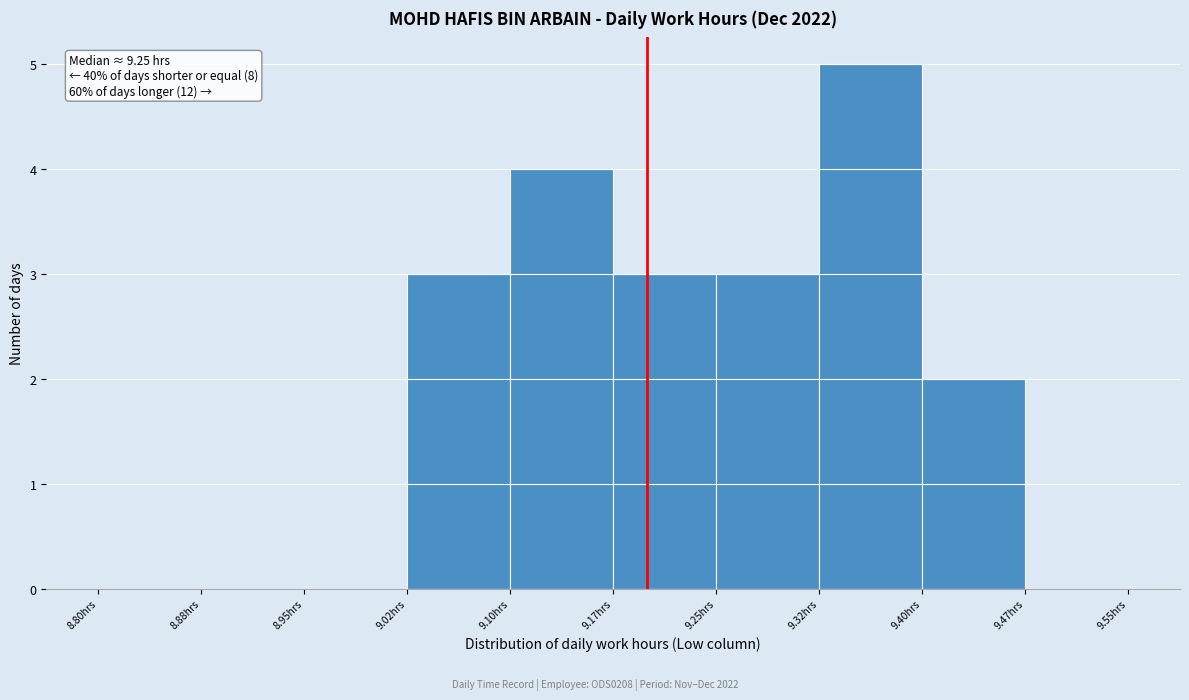

Over which range of the x-axis is the bar tallest?

9.325 to 9.400